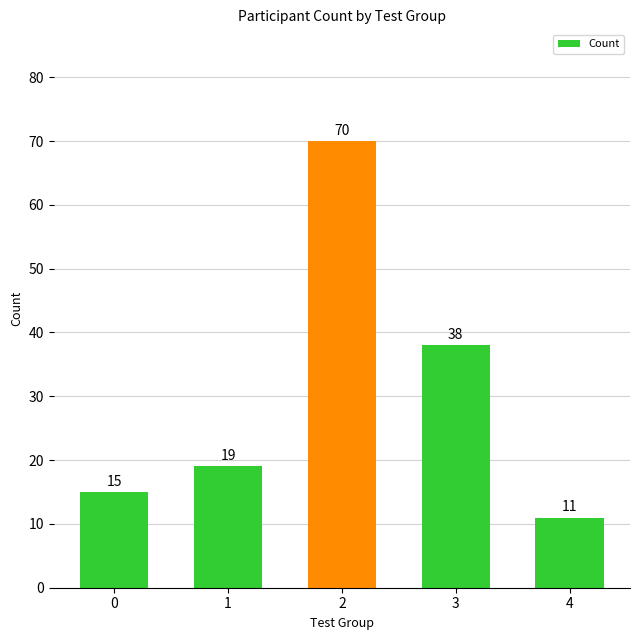

What is the difference between the second highest and minimum values?

27